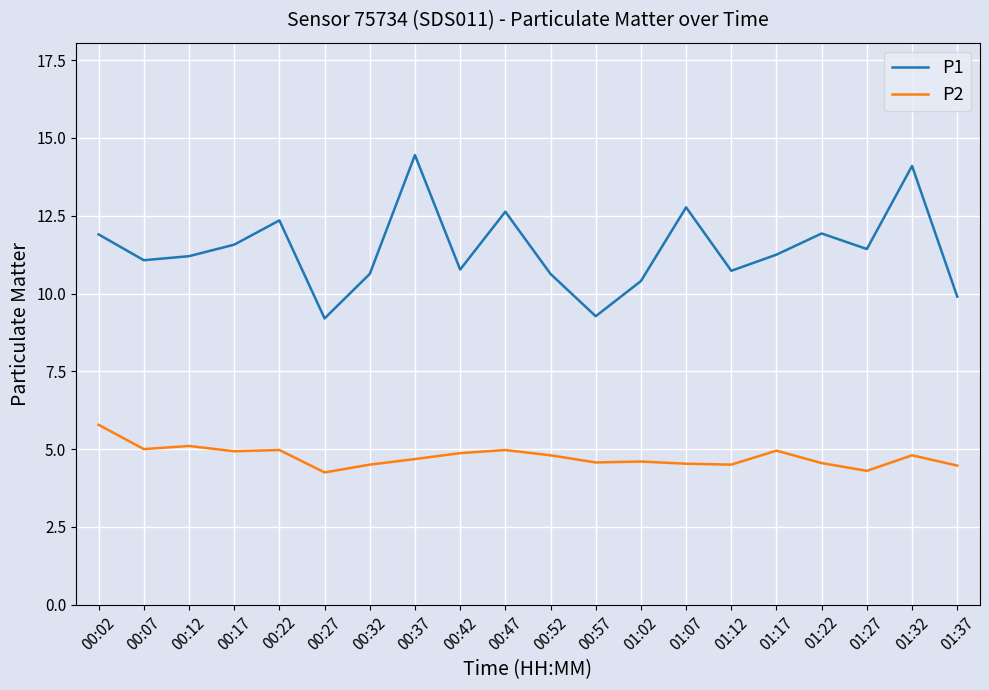

What are all the series names shown in the legend?

P1, P2